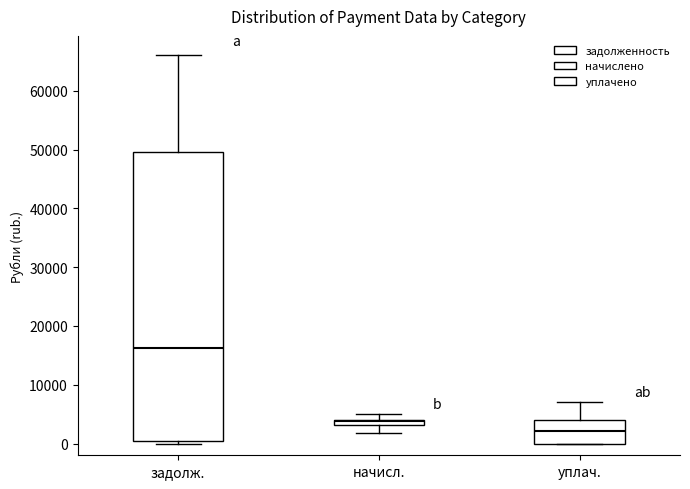

Which box is the tallest, from its lower edge to its upper edge?

задолж.